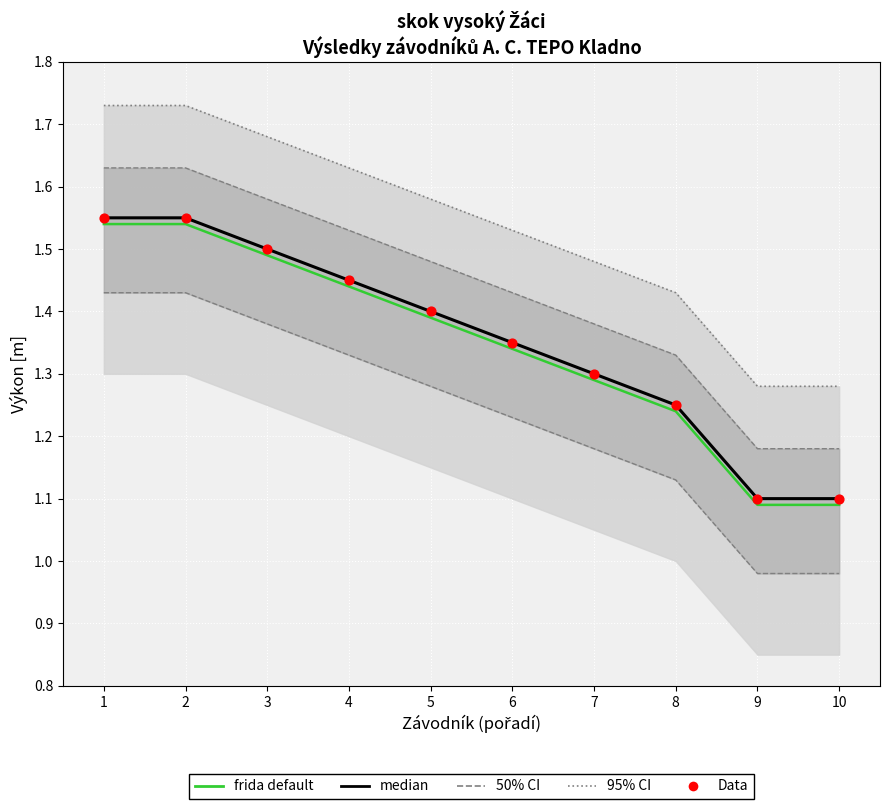

At how many categories does at least one series exceed 1?

10